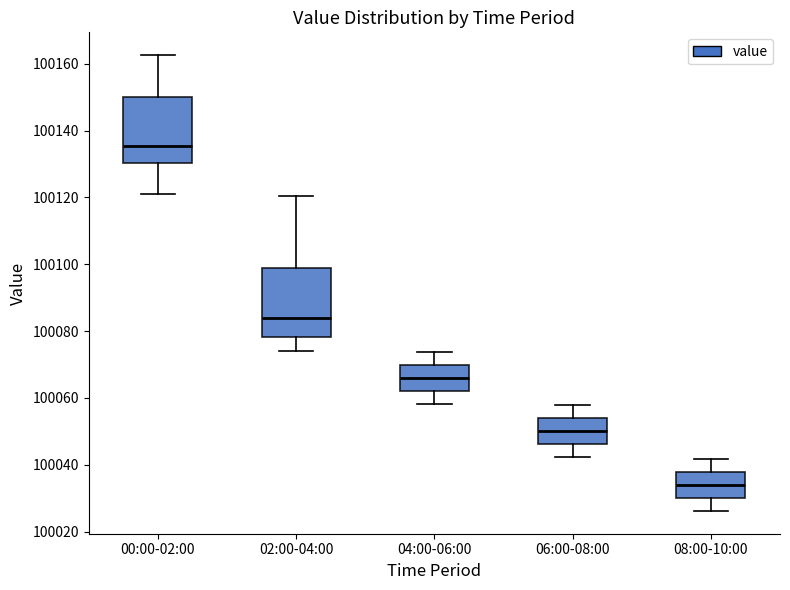

Which box has the highest median line?

00:00-02:00